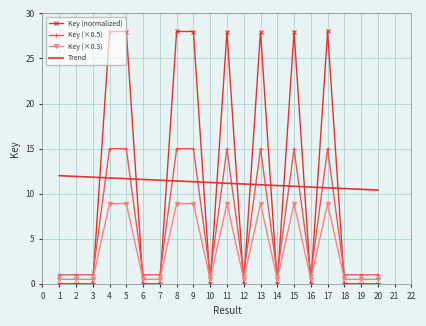

What is the total value across all series at 9?

63.2